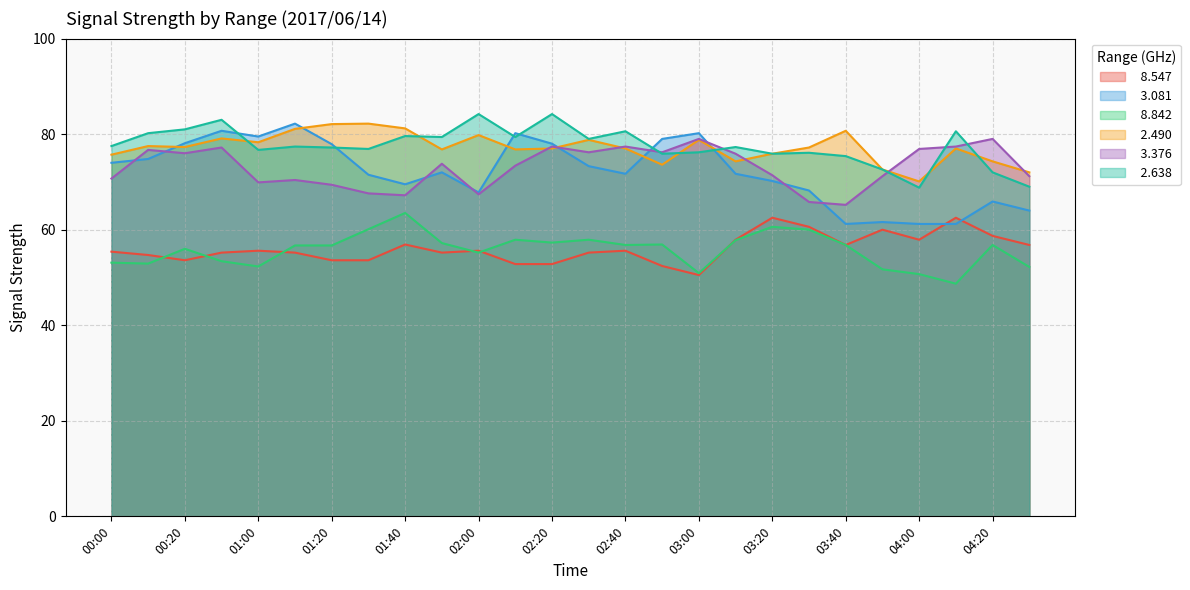

True or false:   2.638 and   3.376 intersect in this chart.

True